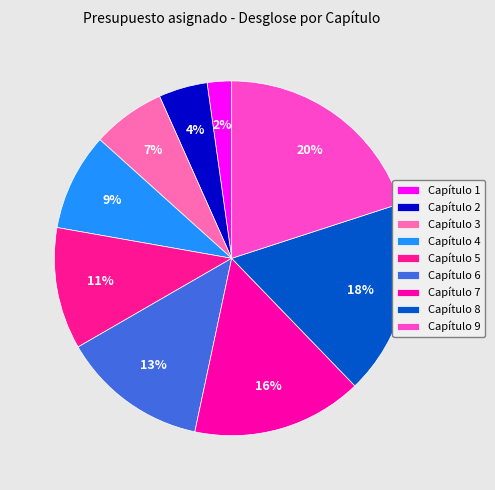

Is it true that Capítulo 7 is 6% of the pie?

False